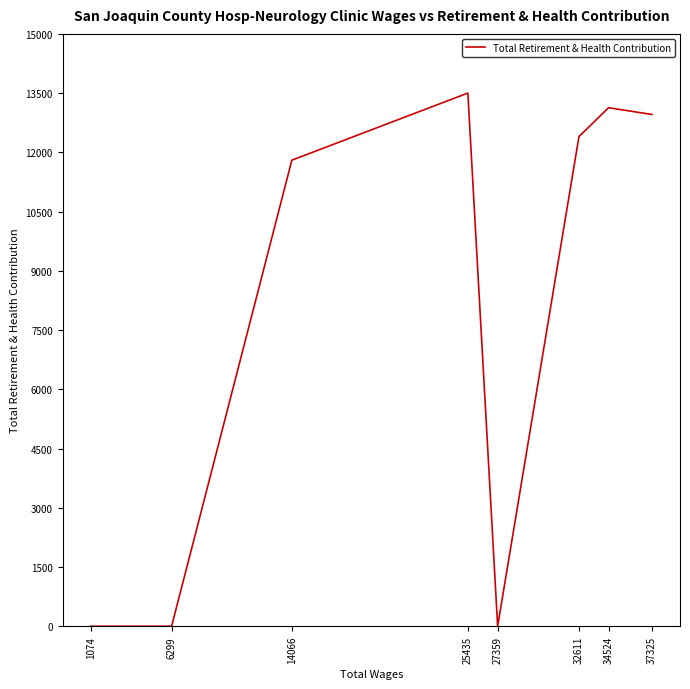

How many categories are shown in the chart?

8